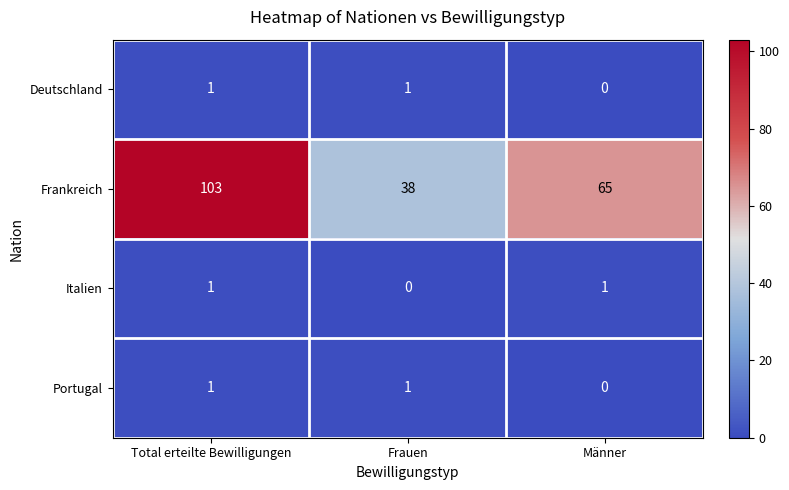

Reading left to right, extract all data points from this chart.

Deutschland: Total erteilte Bewilligungen=1	Frauen=1	Männer=0
Frankreich: Total erteilte Bewilligungen=103	Frauen=38	Männer=65
Italien: Total erteilte Bewilligungen=1	Frauen=0	Männer=1
Portugal: Total erteilte Bewilligungen=1	Frauen=1	Männer=0